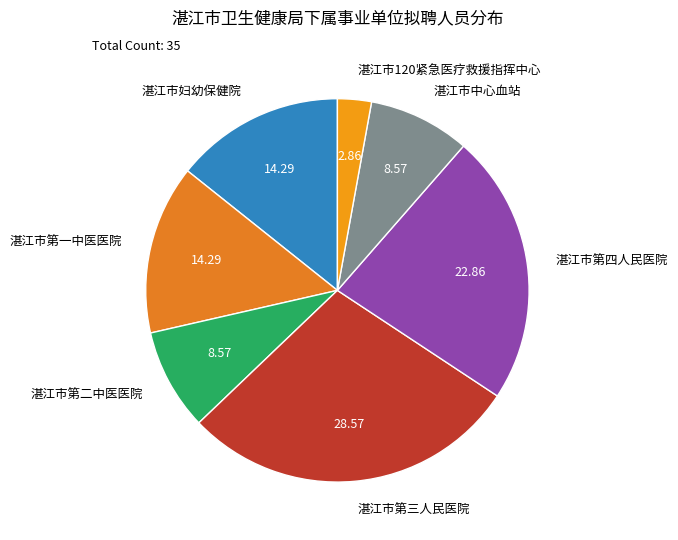

Combined, do 湛江市第二中医医院 and 湛江市妇幼保健院 account for over 50%?

No